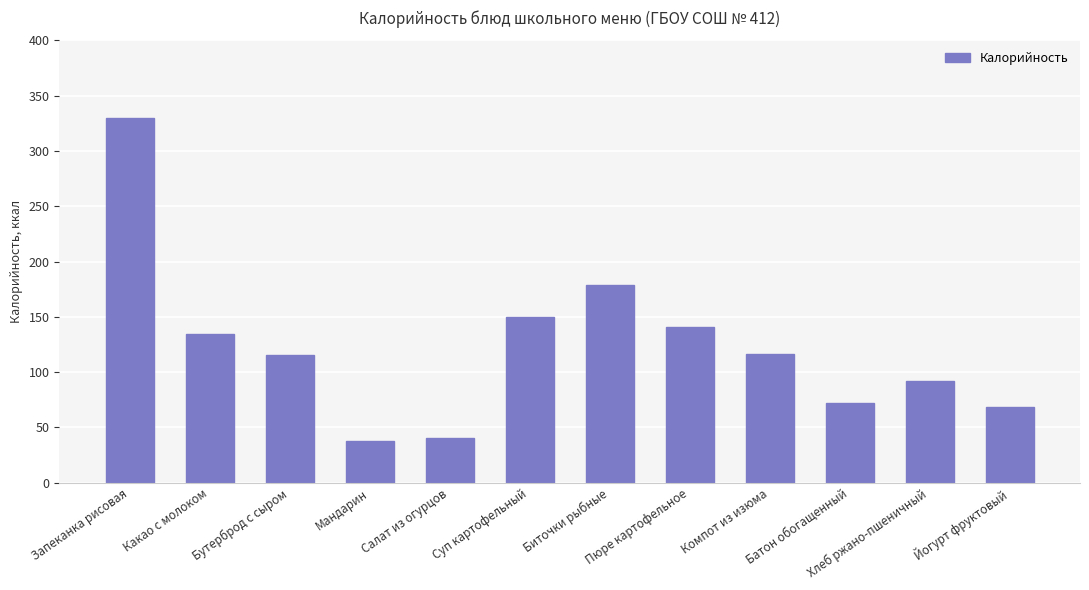

What is the label of the 10th bar from the left?

Батон обогащенный